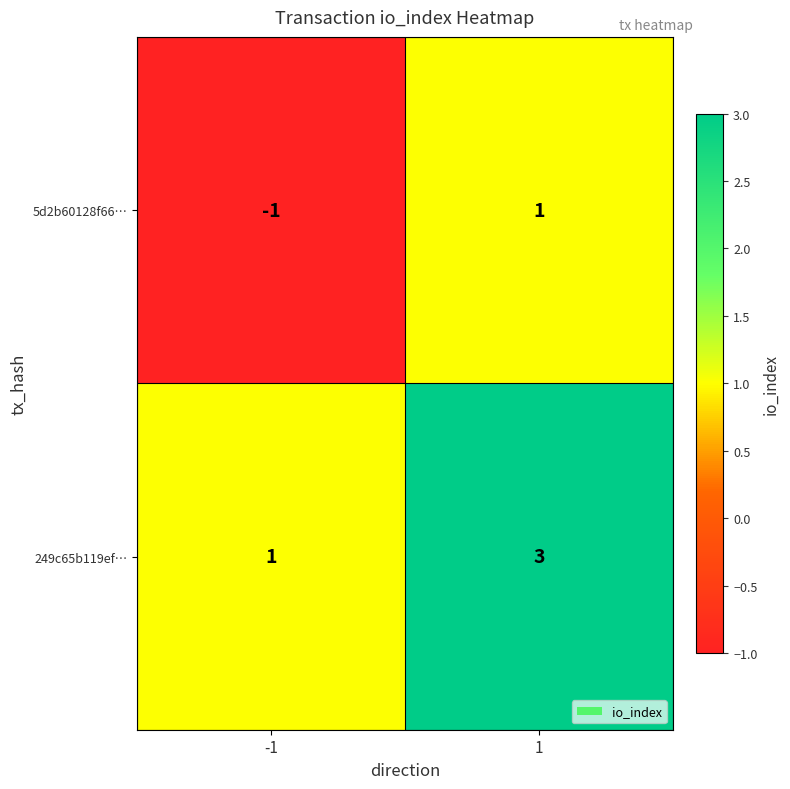

The value of 249c65b119ef… at 1 is 4. True or false?

False